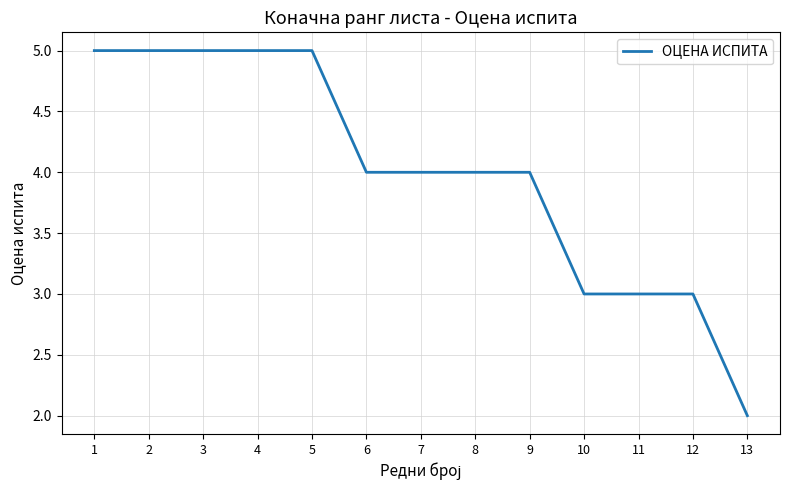

Is it true that the value at 2 is 7?

False